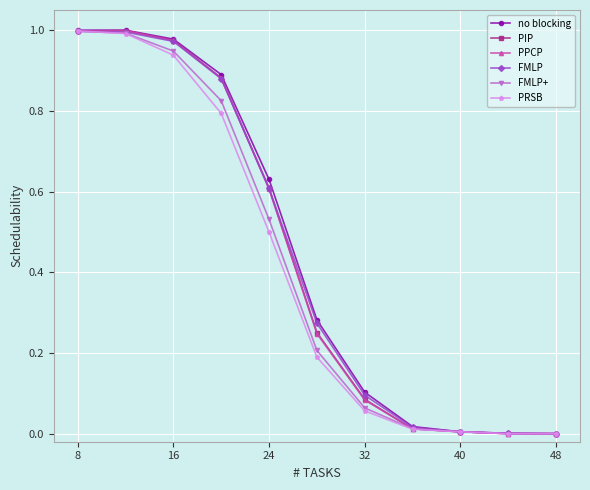

What are all the series names shown in the legend?

no blocking, PIP, PPCP, FMLP, FMLP+, PRSB